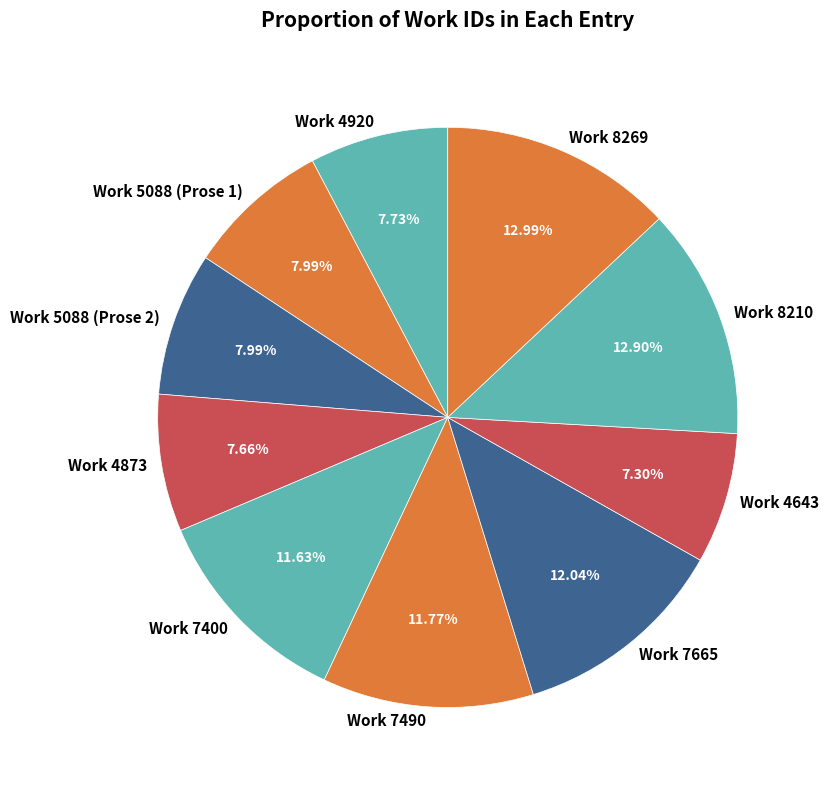

Is there a majority slice in this chart?

No